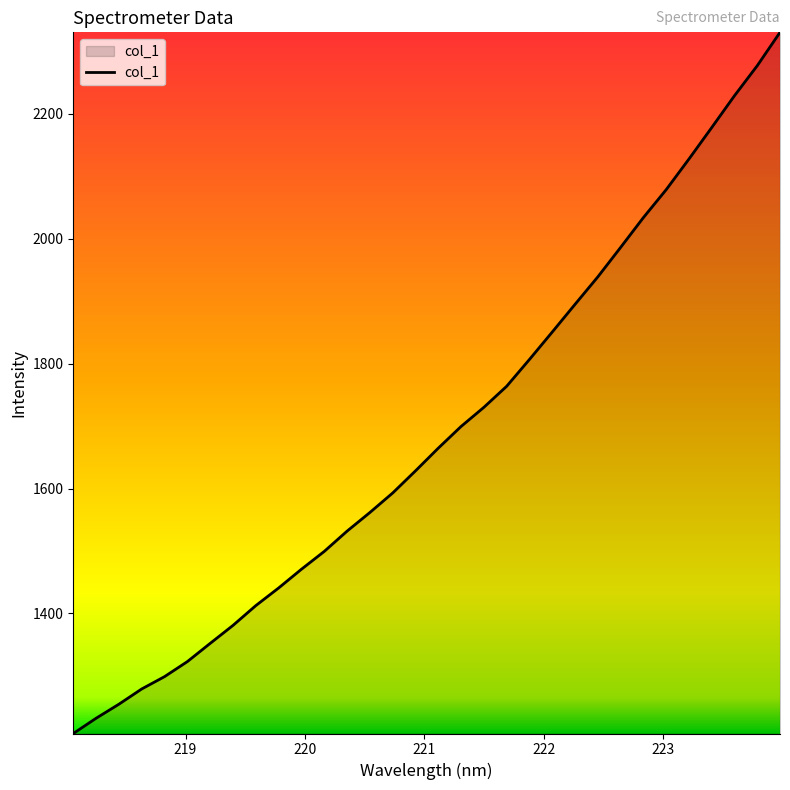

What is the difference between the second highest and minimum values?

1069.0